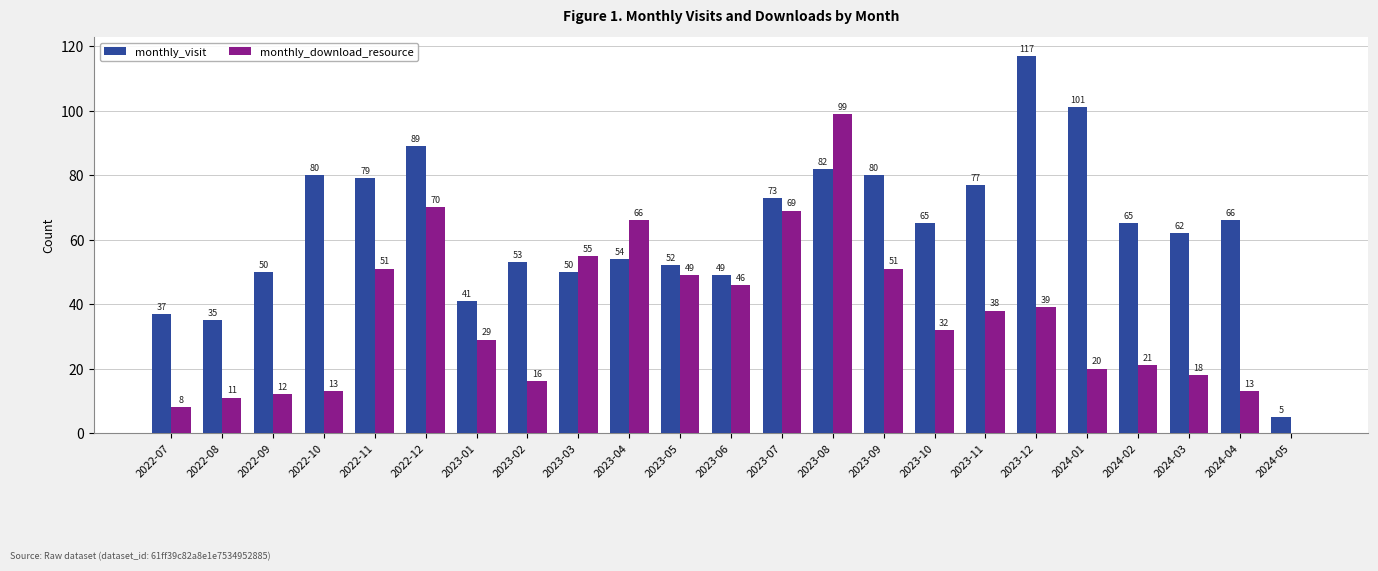

What is the difference between the monthly_download_resource values at 2023-06 and 2022-07?

38